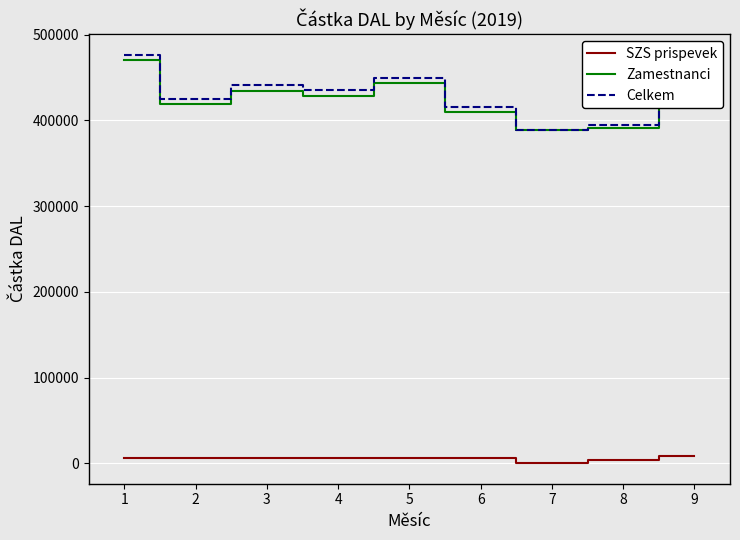

The value of Zamestnanci at 1 is 470058.1. True or false?

True